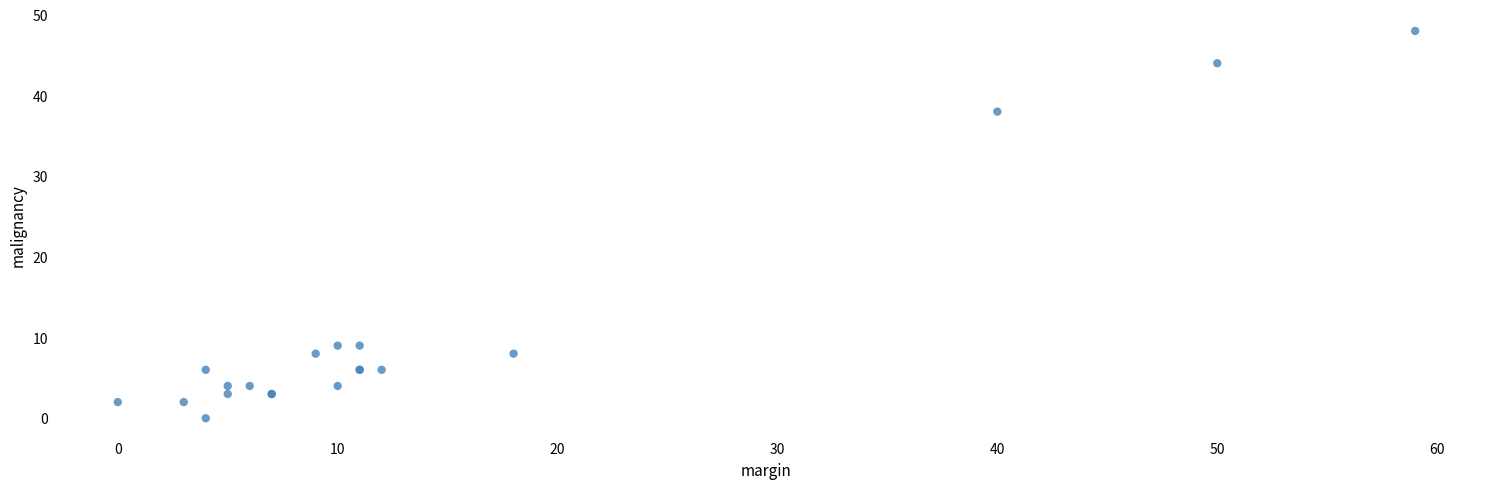

What Y value in the scatter plot is closest to 24?

38